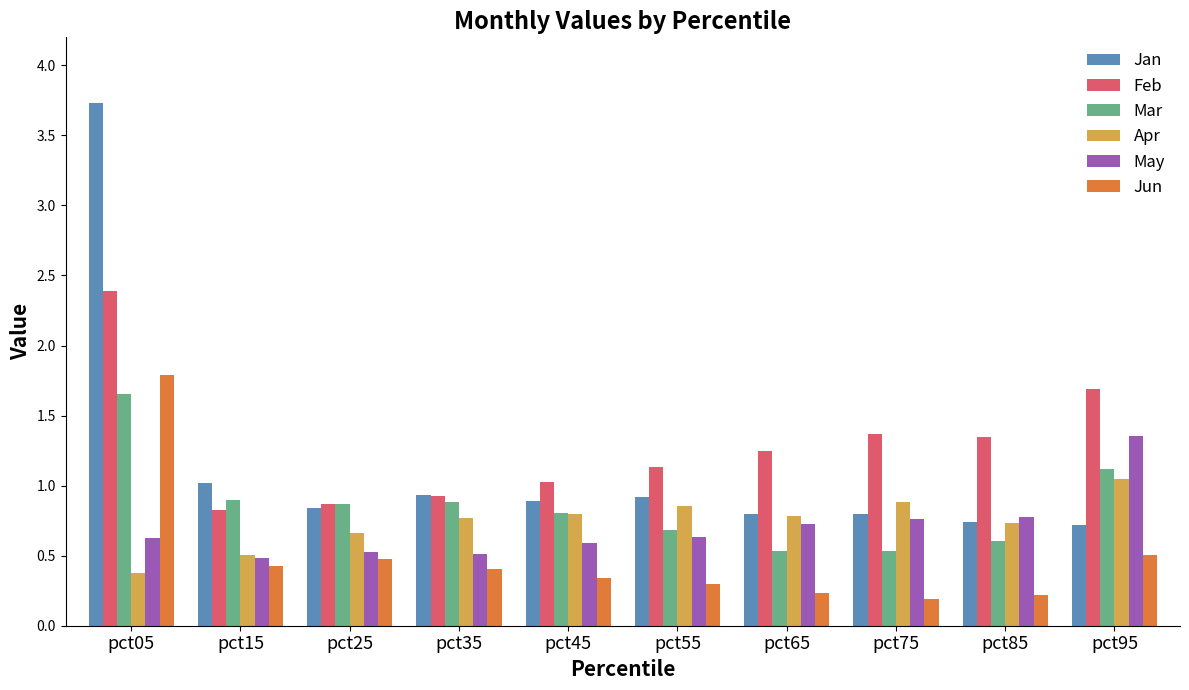

List the series in order of their peak value, highest first.

Jan, Feb, Jun, Mar, May, Apr